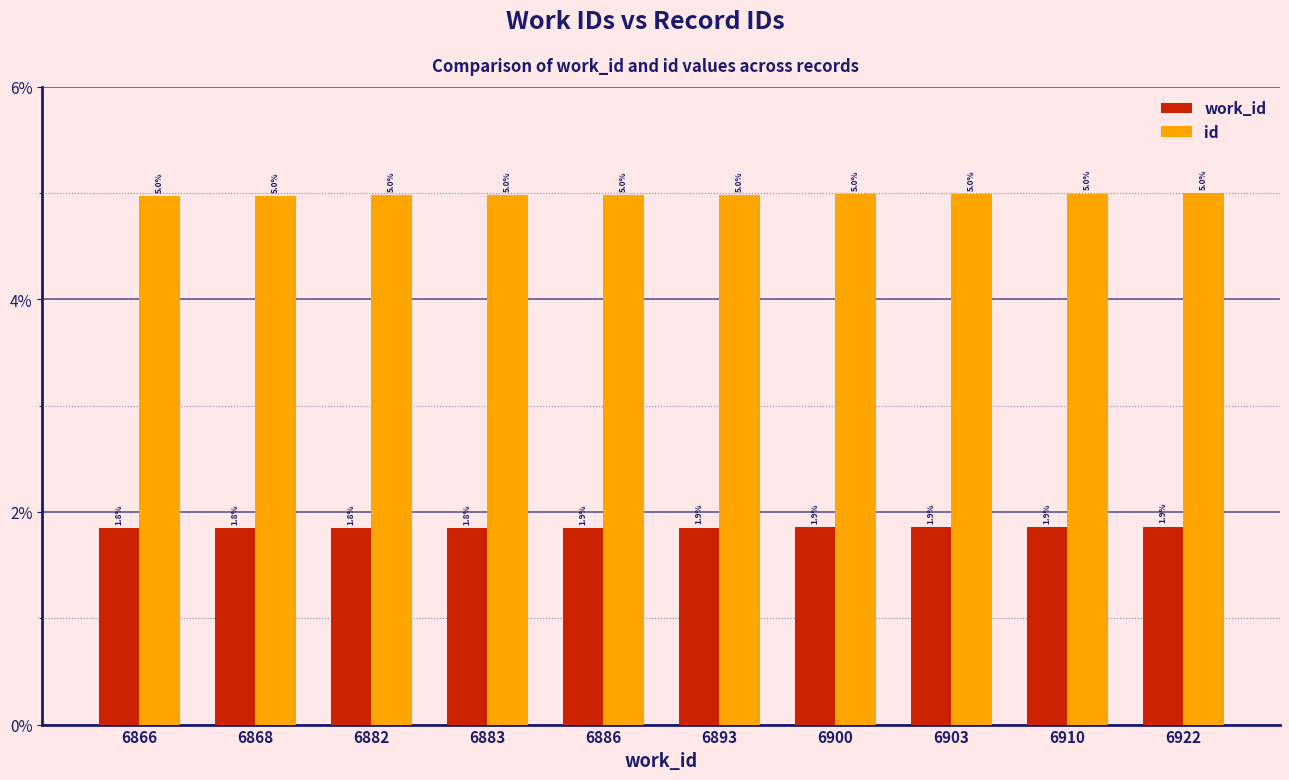

How many groups of bars are there?

10